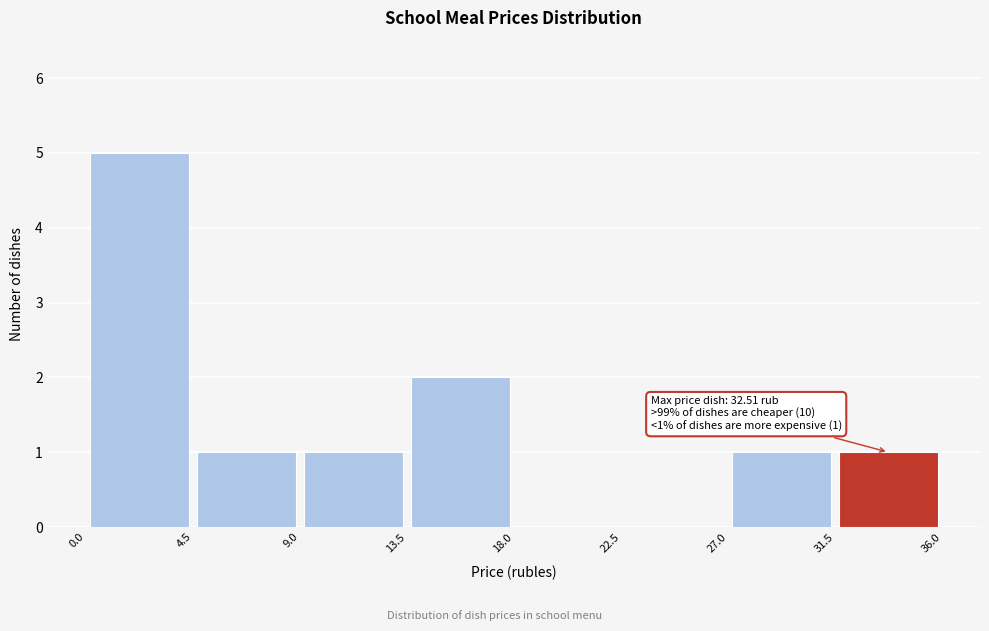

Which range on the x-axis has the tallest bar?

0.0 to 4.5